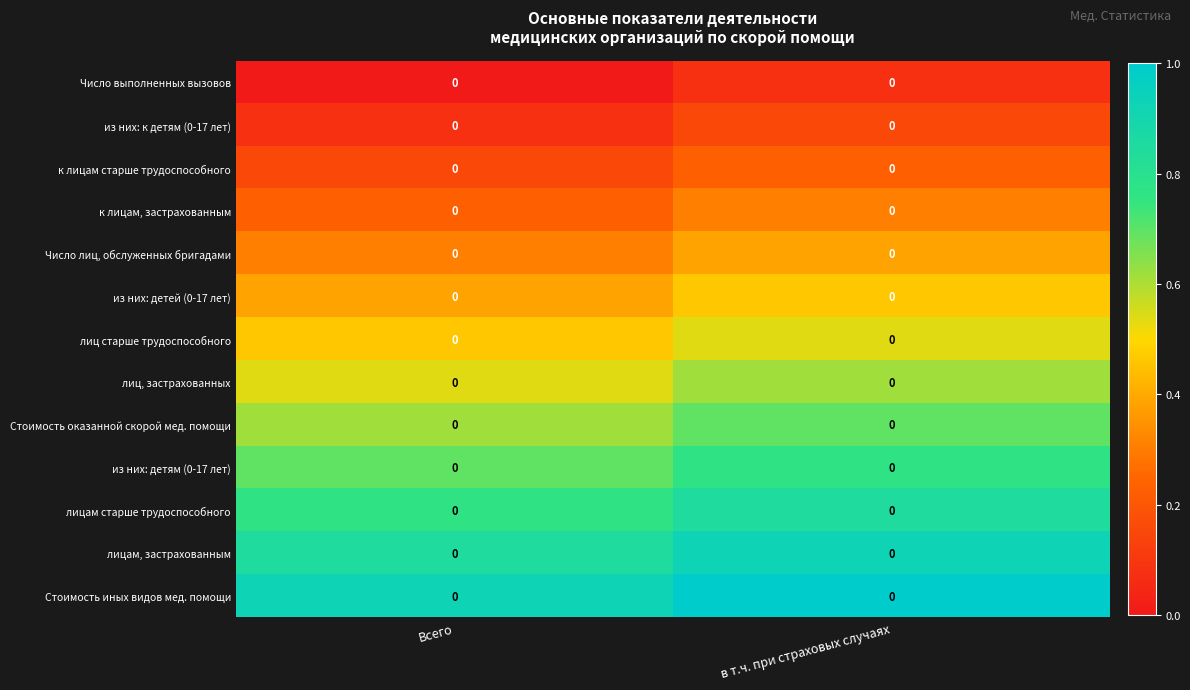

What is the average value of the лиц старше трудоспособного series?

0.5